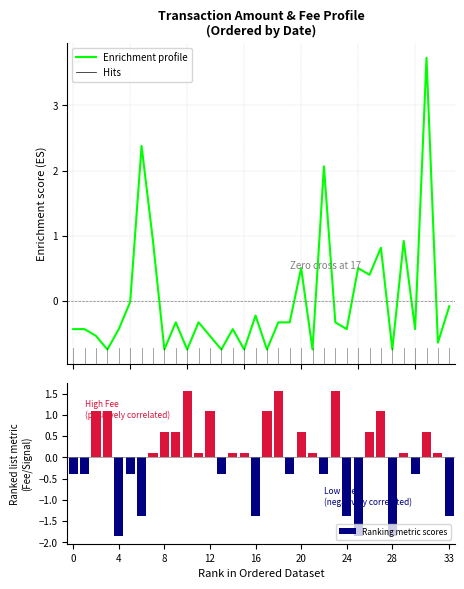

What is the value of the Ranking metric scores bar at the 5th from the left?

-1.9